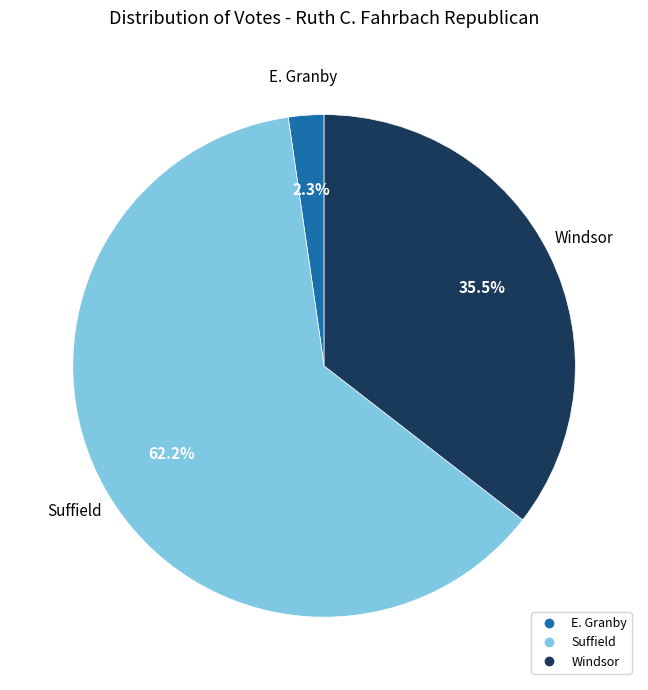

Which has a higher value, E. Granby or Windsor?

Windsor